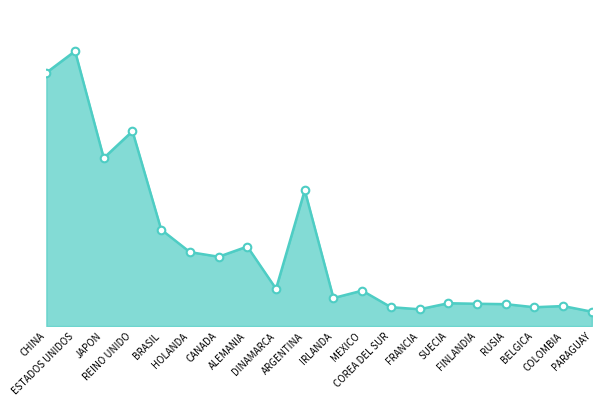

Between COREA DEL SUR and HOLANDA, which is larger?

HOLANDA